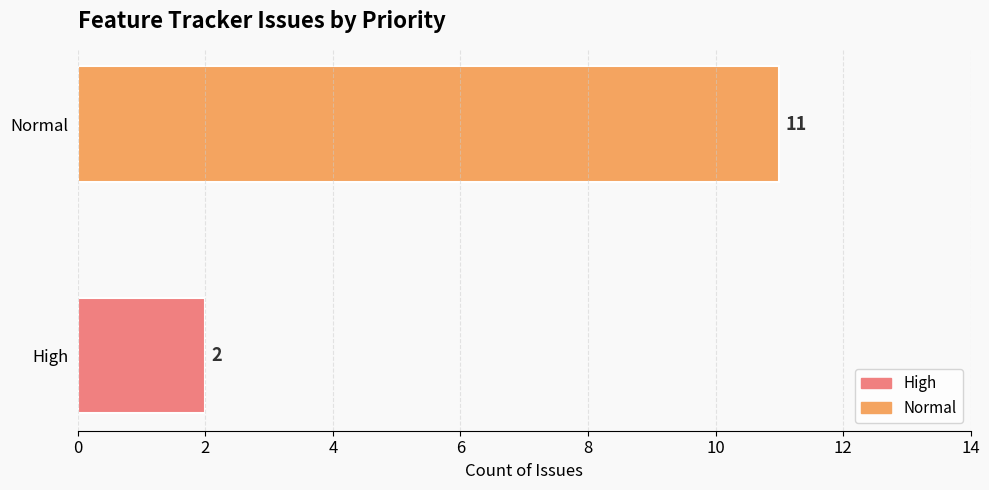

What is the difference between the maximum and minimum values?

9